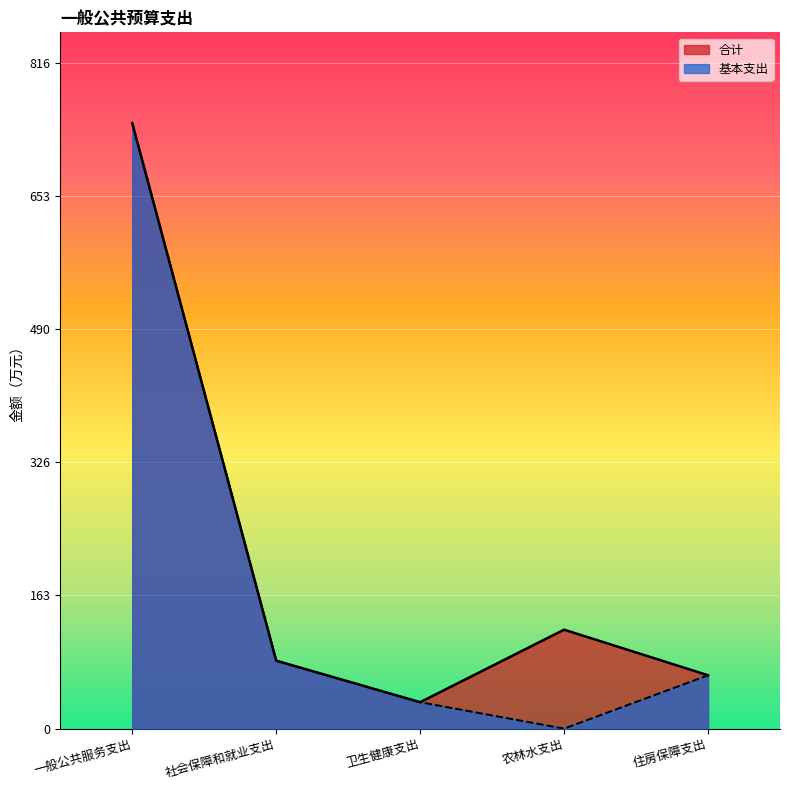

What is the label of the 4th point from the right?

社会保障和就业支出